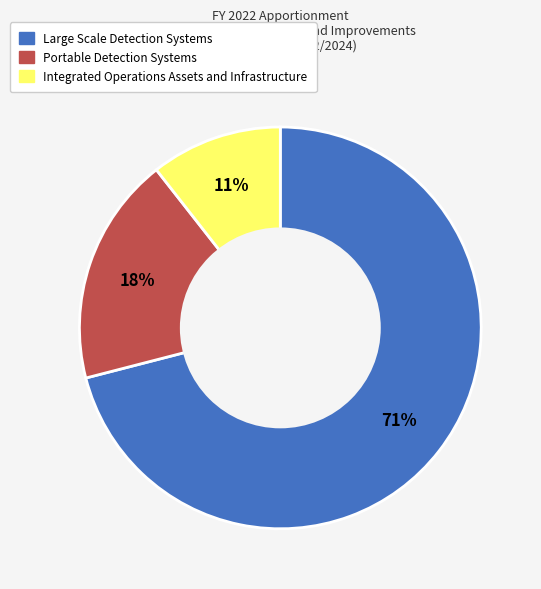

To the nearest percent, what is the average slice percentage?

33%